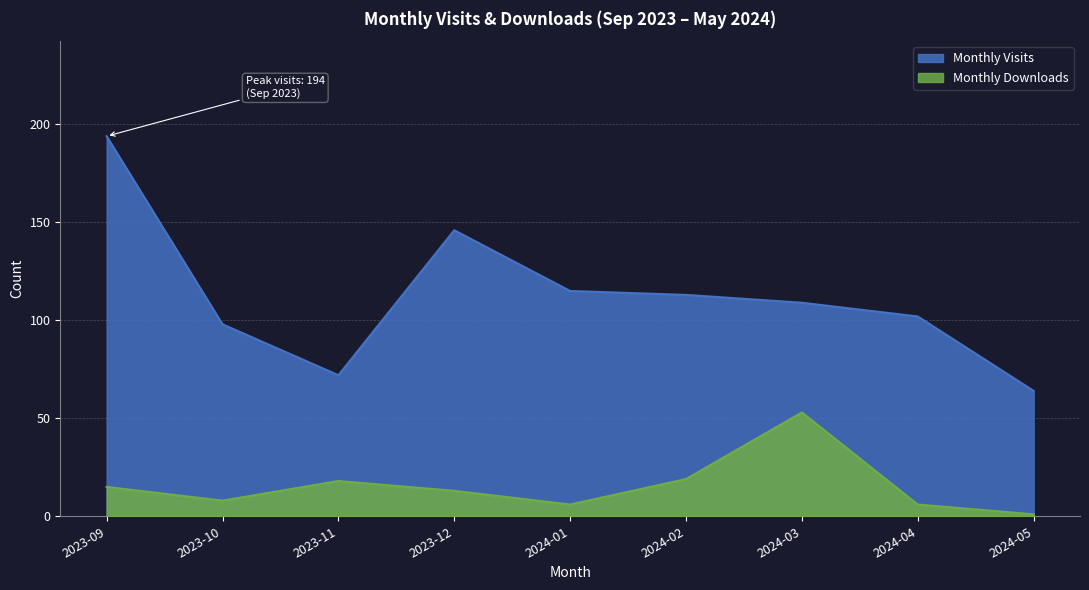

Reading right to left, extract all data points from this chart.

Monthly Visits: 64	102	109	113	115	146	72	98	194
Monthly Downloads: 1	6	53	19	6	13	18	8	15